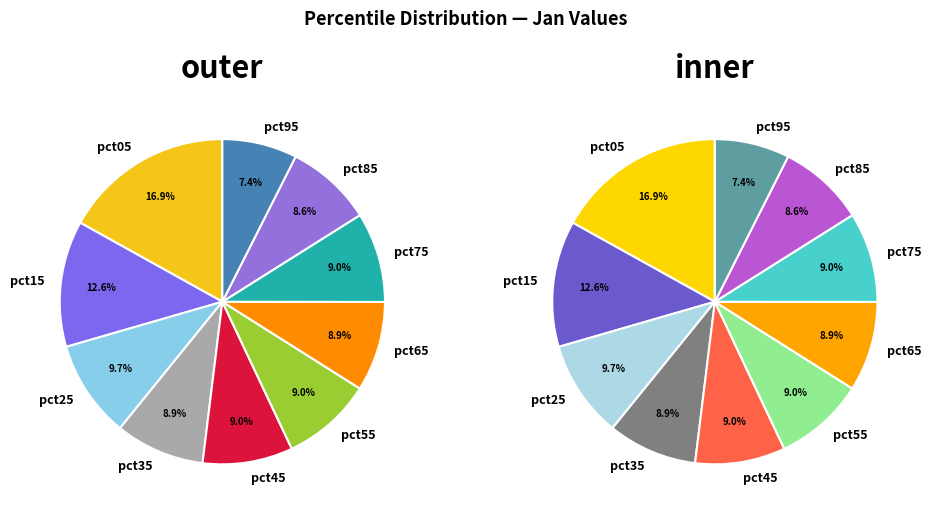

To the nearest percent, what is the average slice percentage?

10%